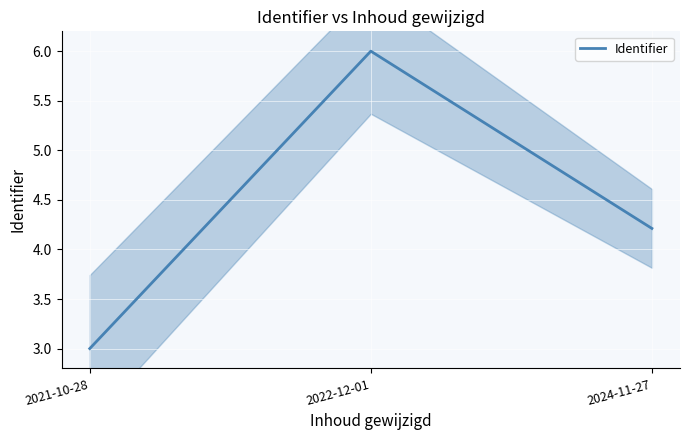

The chart shows a value of 3.4 at 2022-12-01. True or false?

False